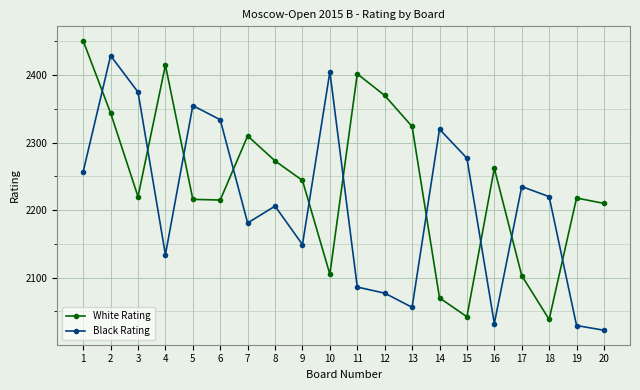

At which category does Black Rating reach its first local valley?

4